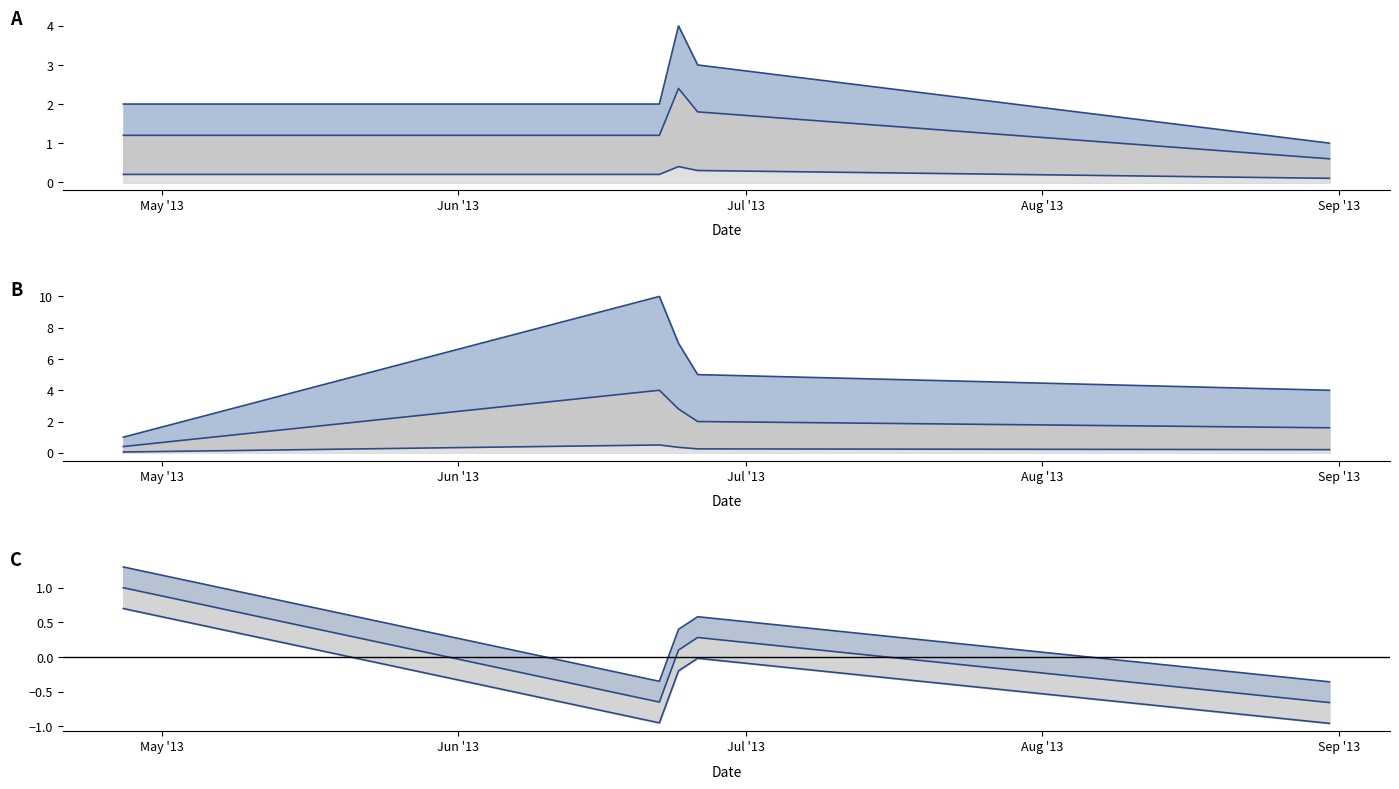

Which label corresponds to the largest value in the chart?

2013-06-22